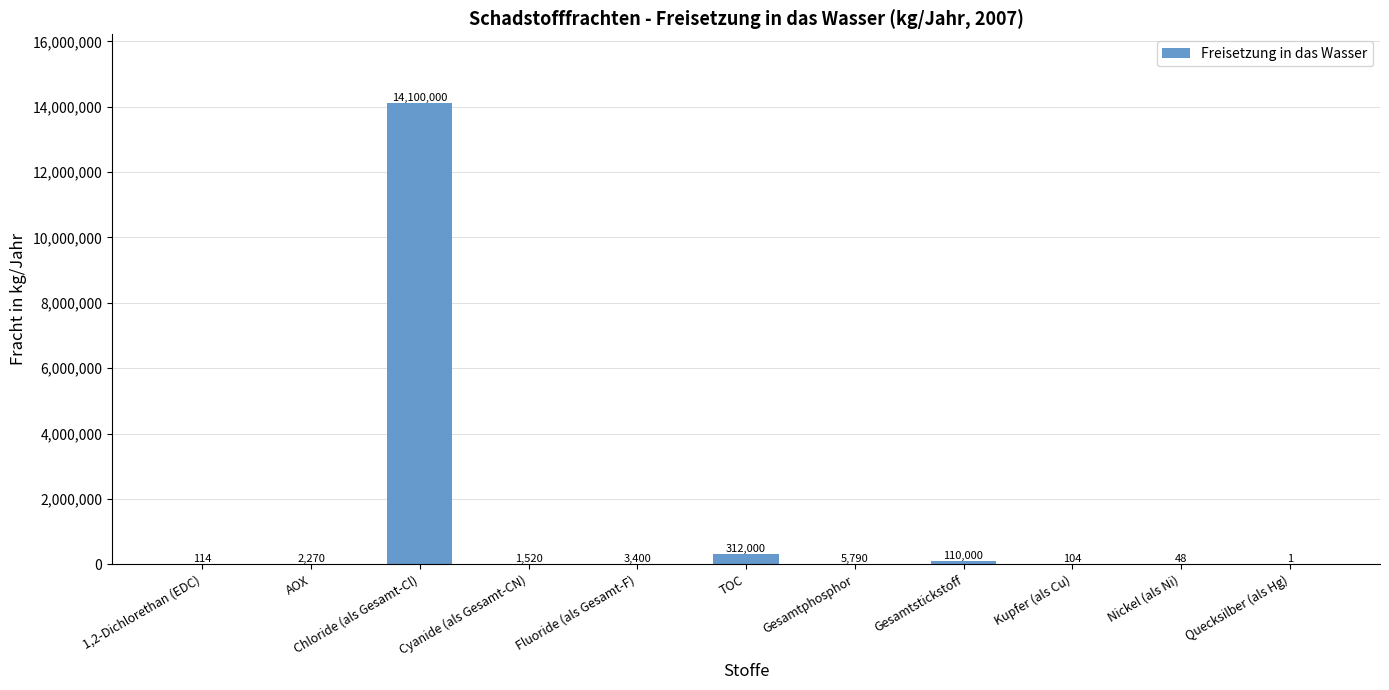

True or false: the data shows 114 at 1,2-Dichlorethan (EDC).

True